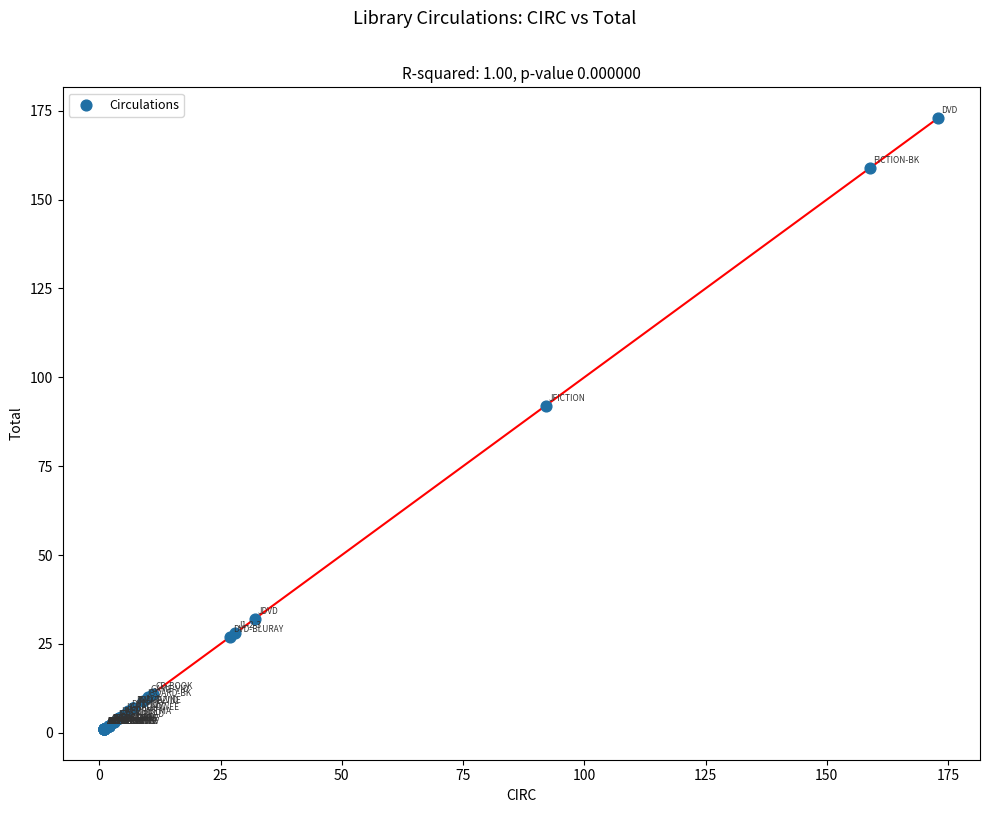

What Y value in the scatter plot is closest to 87?

92